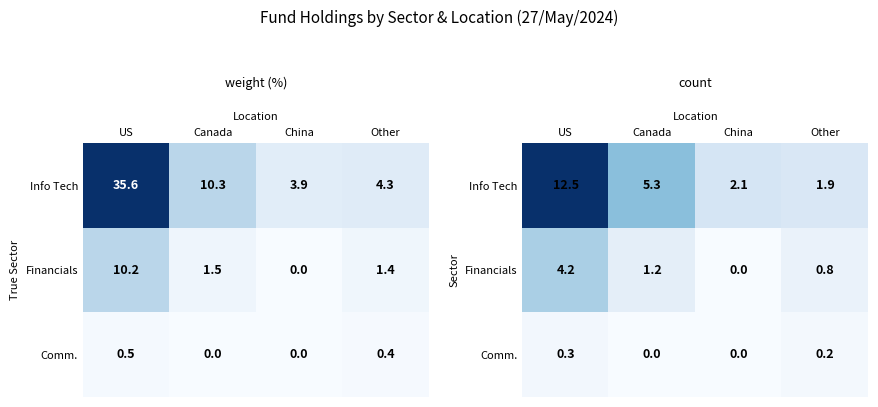

The value of Financials at Canada is 1.2. True or false?

True